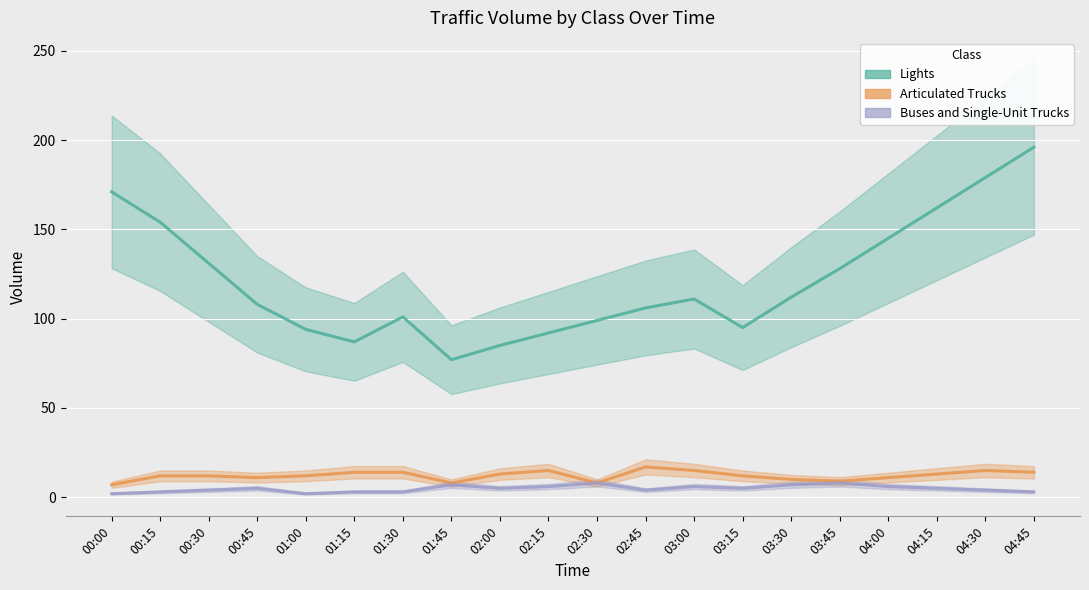

What are all the series names shown in the legend?

Lights, Articulated Trucks, Buses and Single-Unit Trucks